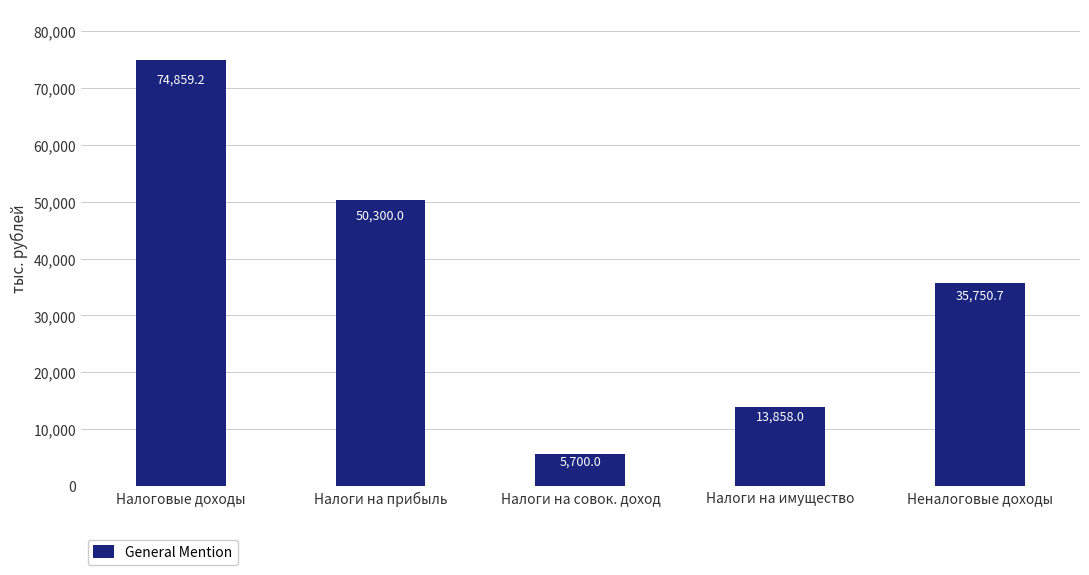

Is it true that the value at Неналоговые доходы is 35750.7?

True